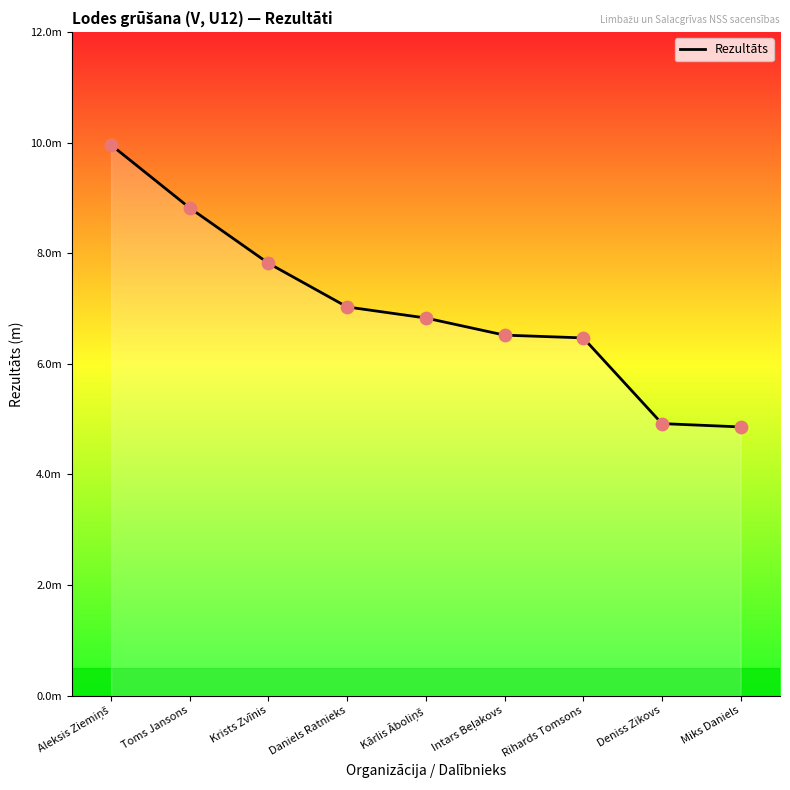

Does the chart have visible grid lines?

No